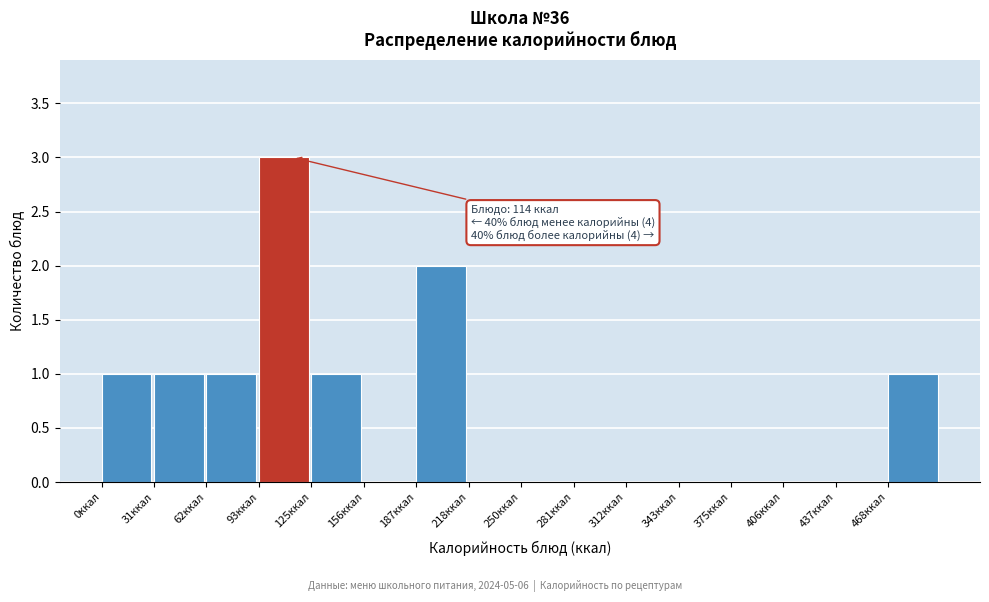

Which range on the x-axis has the tallest bar?

95 to 125